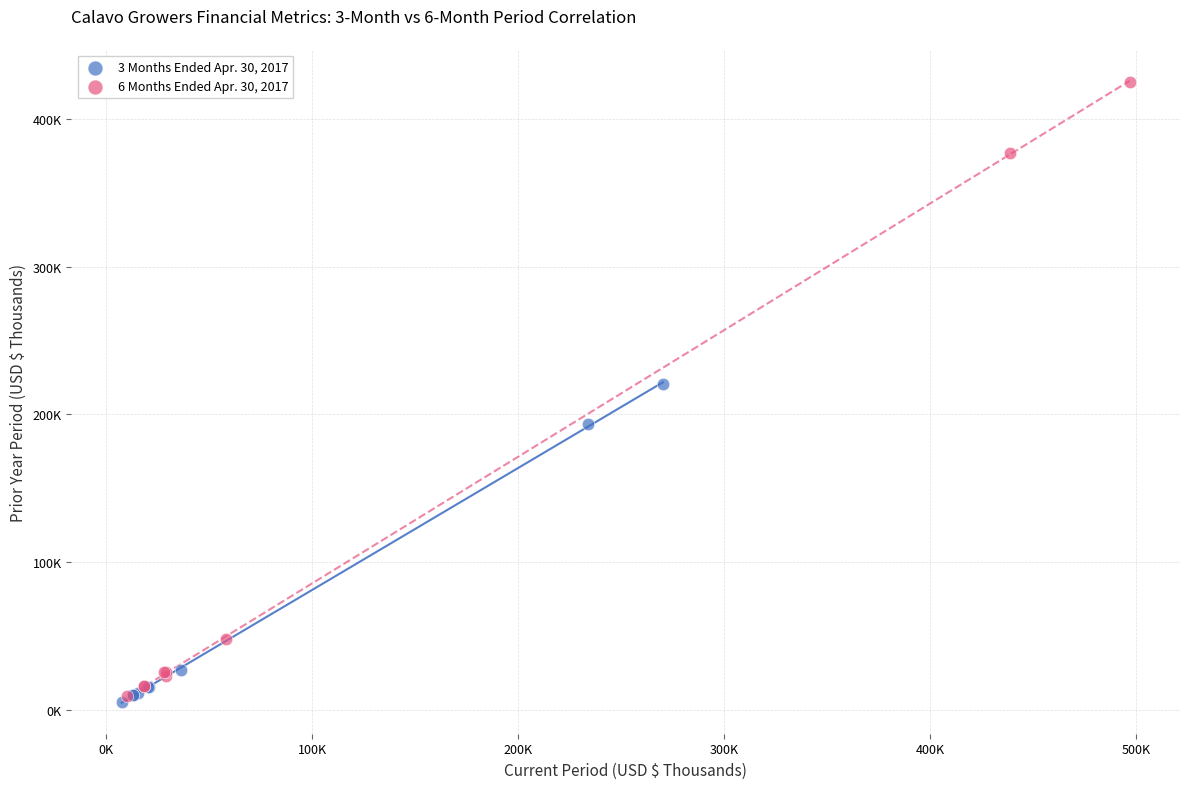

Which series contains the highest Y value?

6 Months Ended Apr. 30, 2017